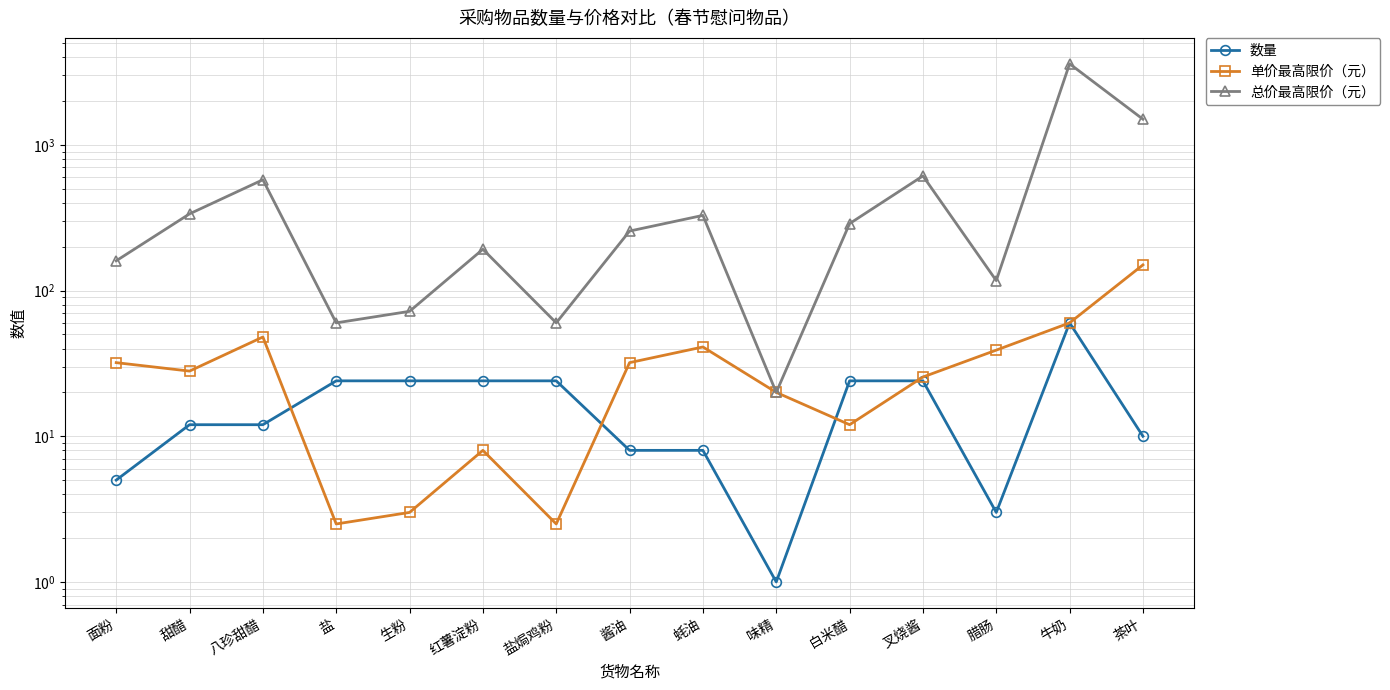

Does the chart display data point markers on the line(s)?

Yes